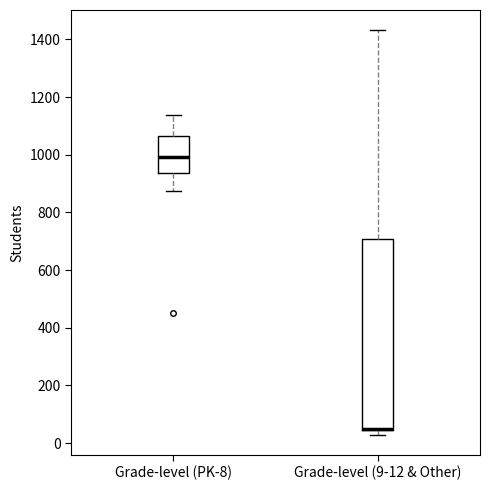

Reading left to right, read every box against the y-axis: the position of its median line, the range the box covers, and the ends of its whiskers. The values are not printed on the chart, so give them approximately, as read against the axis.

Grade-level (PK-8): median 1000, box 940 to 1060, whiskers 880 to 1140
Grade-level (9-12 & Other): median 40 (drawn on the box's lower edge), box 40 to 700, whiskers 20 to 1440